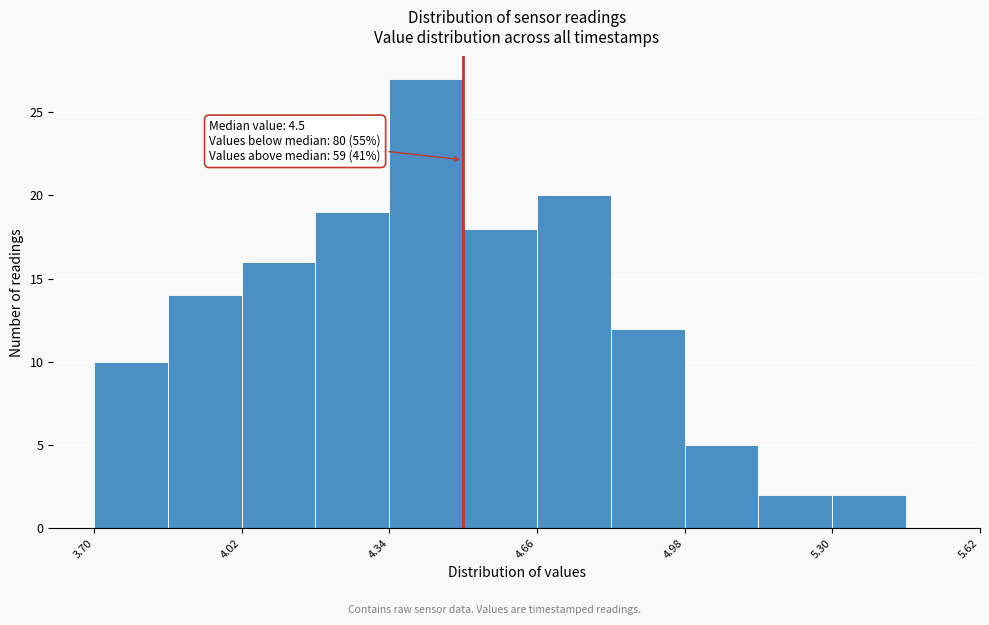

Around what value on the x-axis is the tallest bar? Give the approximate position of its centre, as read against the axis.

4.40